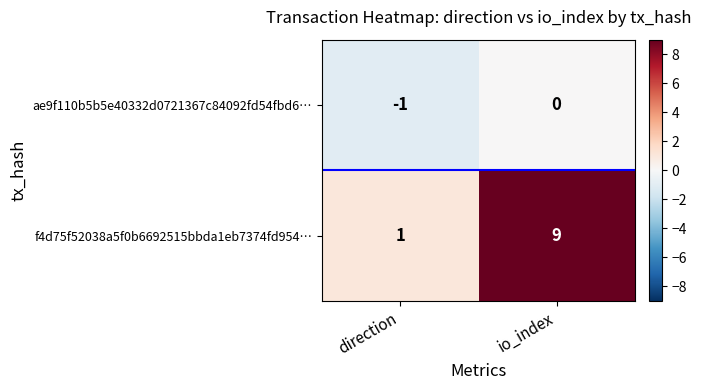

List the series in order of their peak value, highest first.

f4d75f52038a5f0b6692515bbda1eb7374fd954…, ae9f110b5b5e40332d0721367c84092fd54fbd6…